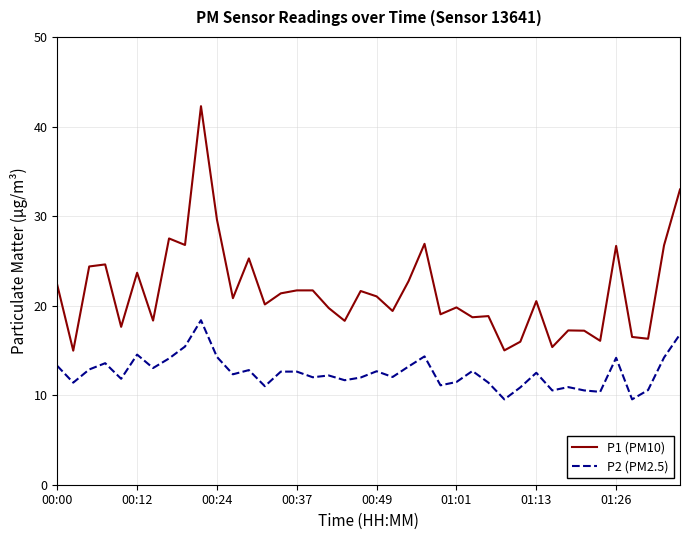

Which series has the widest spread of values?

P1 (PM10)